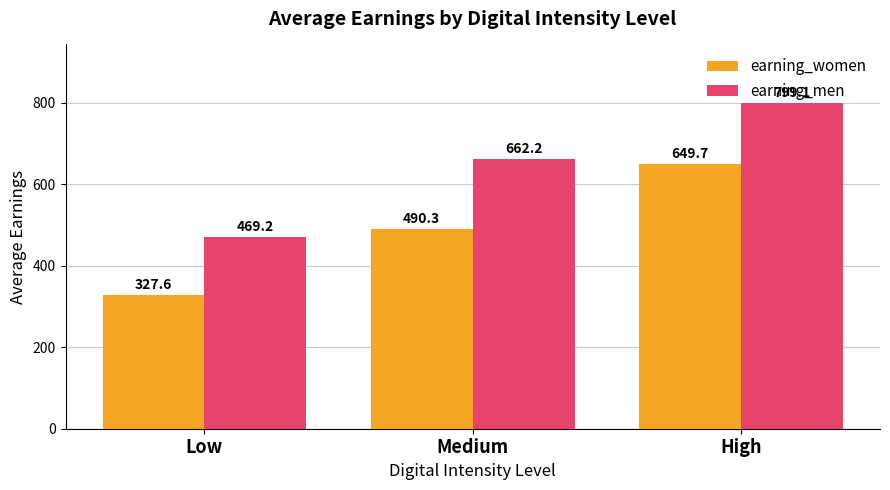

True or false: earning_women has a value of 327.6 at Low.

True